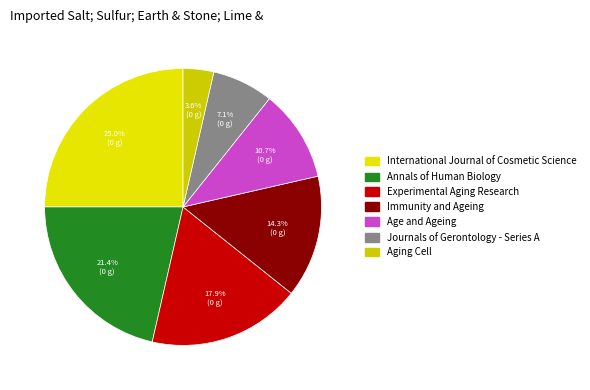

What is the change in value from International Journal of Cosmetic Science to Annals of Human Biology?

-1